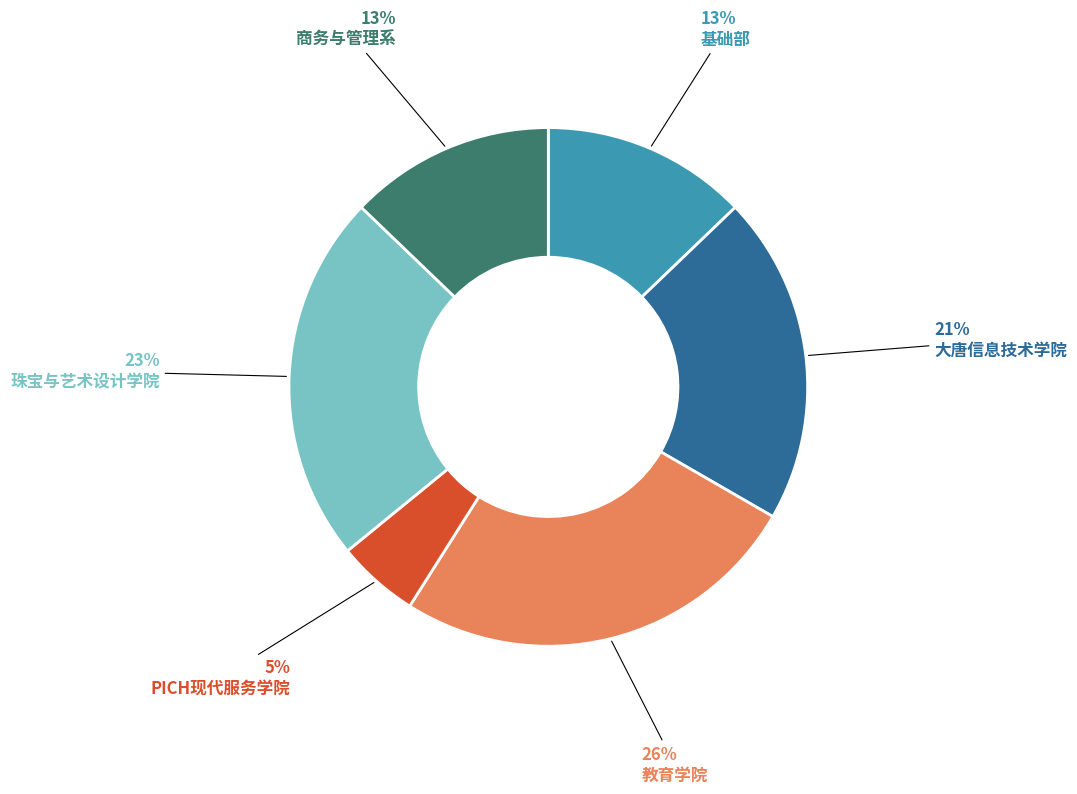

The 教育学院 slice represents 26% of the pie. True or false?

True